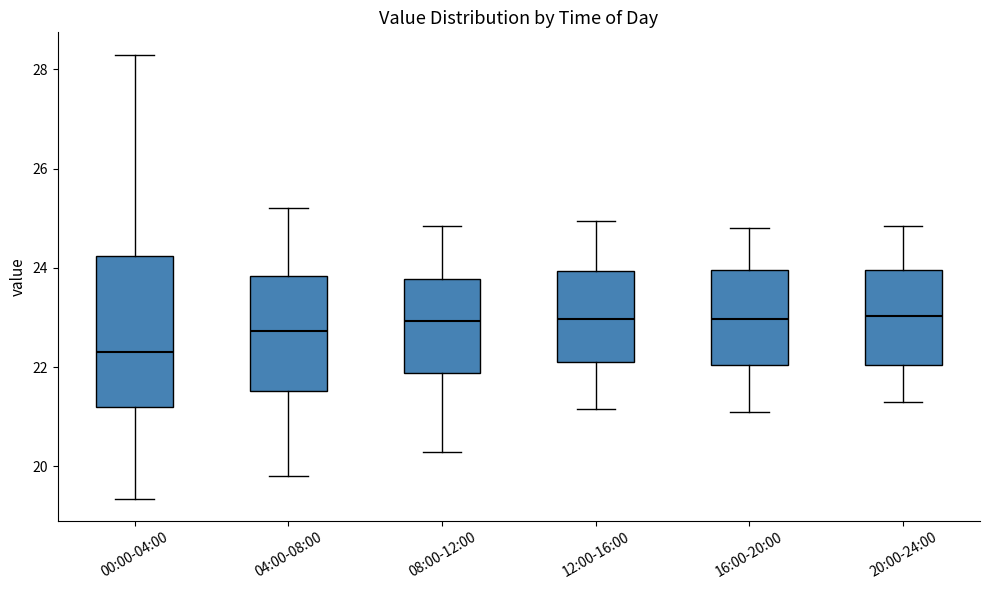

Comparing the boxes themselves (not the whiskers), which one is the tallest?

00:00-04:00